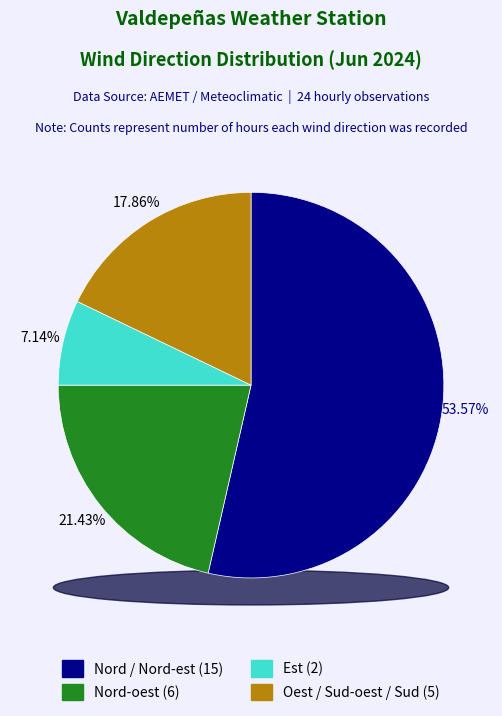

Between 19 and 21, which is larger?

21